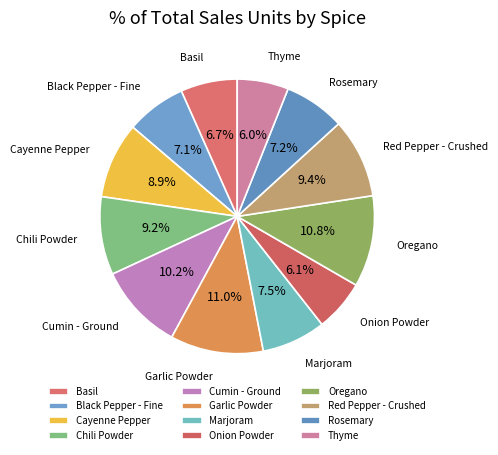

To the nearest percent, what is the difference between the largest and smallest slice percentages?

5%